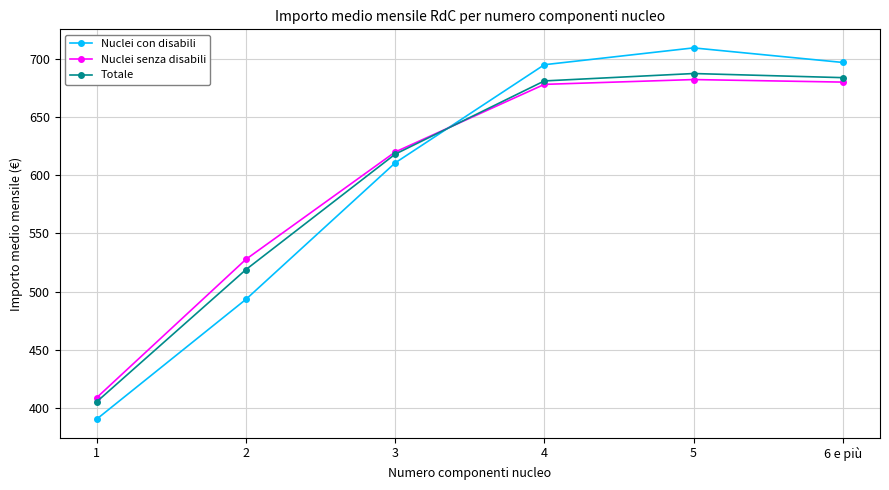

What is the total value across all series at 1?

1205.3